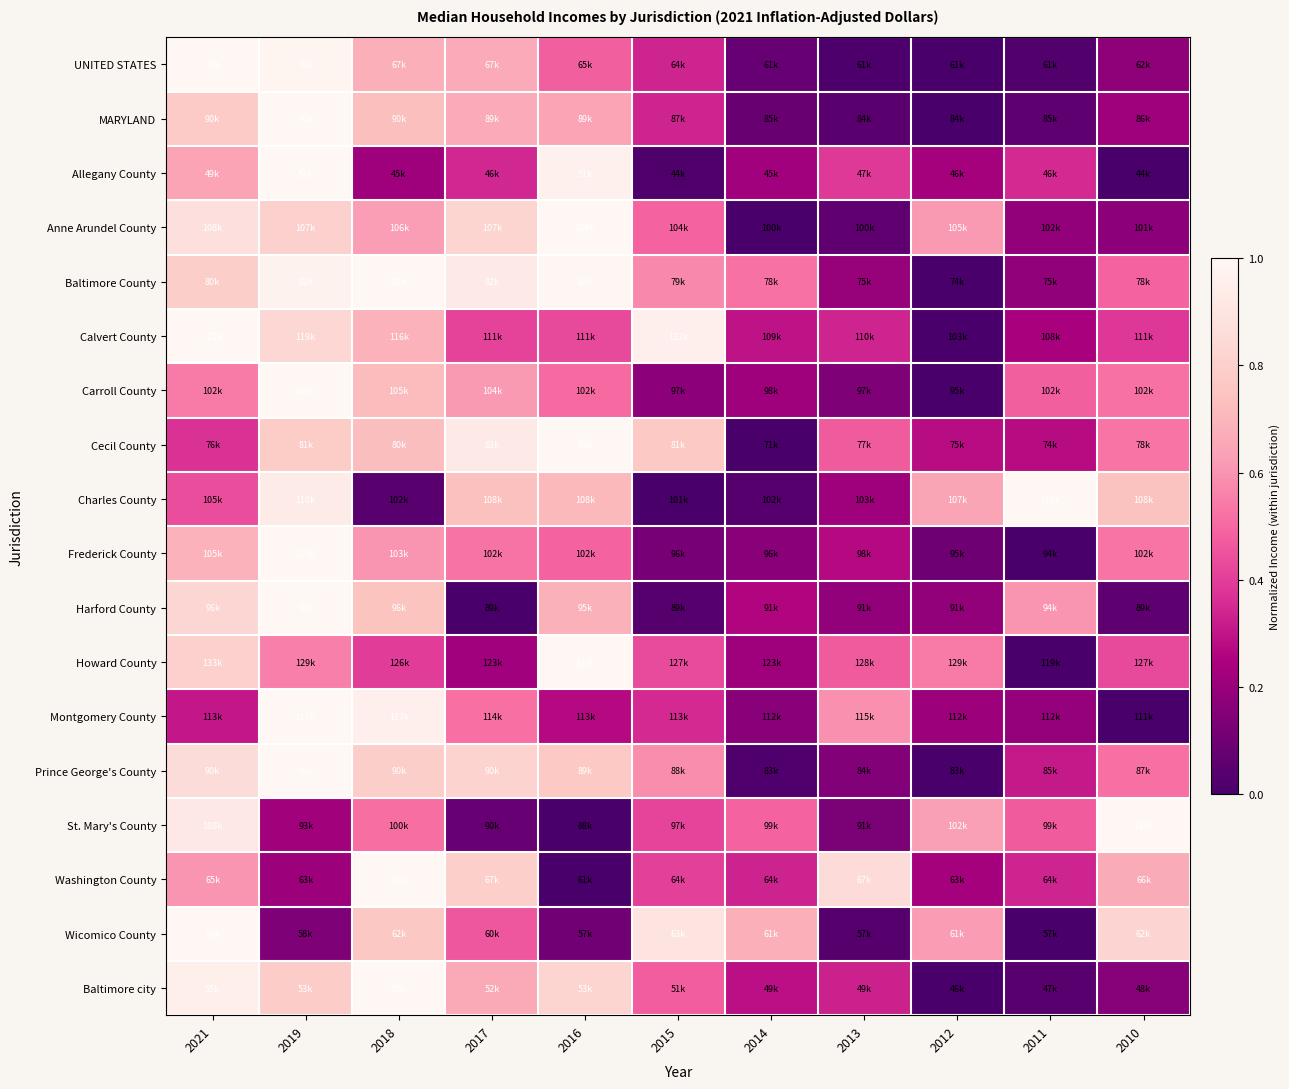

What is the total value across all series at 2016?

10.9